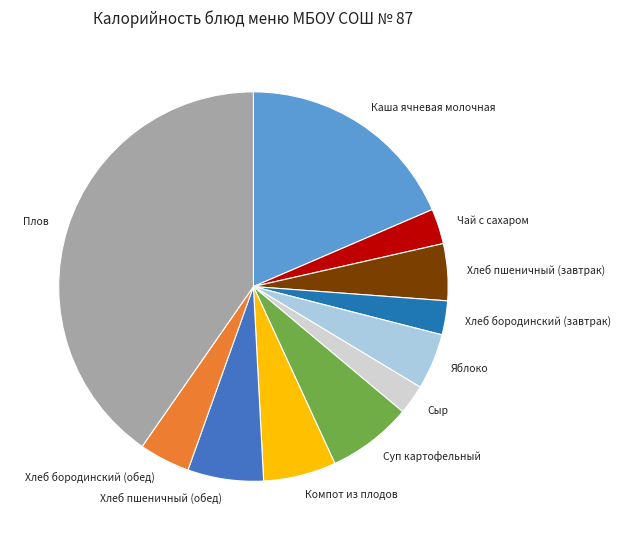

Is there any slice that represents more than half of the pie?

No